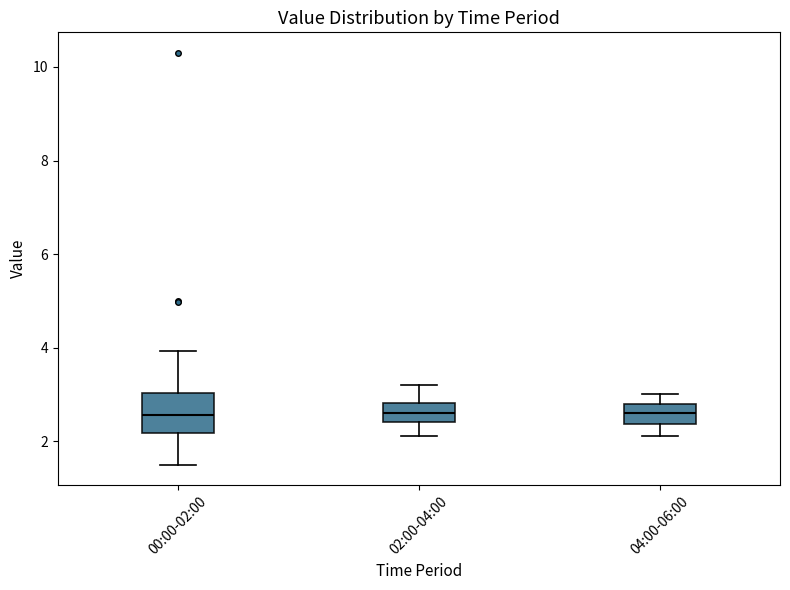

Reading left to right, read every box against the y-axis: the position of its median line, the range the box covers, and the ends of its whiskers. The values are not printed on the chart, so give them approximately, as read against the axis.

00:00-02:00: median 2.6, box 2.2 to 3.0, whiskers 1.6 to 4.0
02:00-04:00: median 2.6, box 2.4 to 2.8, whiskers 2.2 to 3.2
04:00-06:00: median 2.6, box 2.4 to 2.8, whiskers 2.2 to 3.0